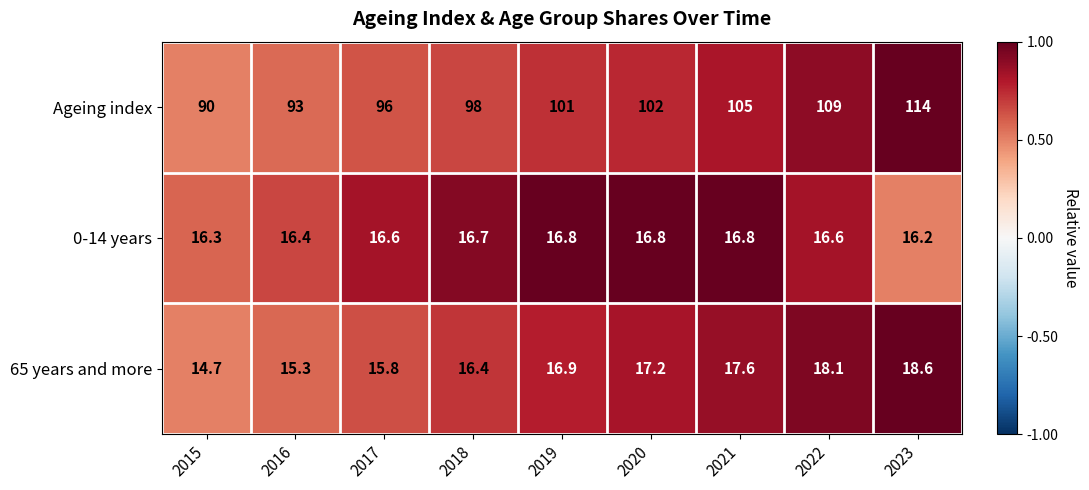

What is the sum of all 65 years and more values?

150.6